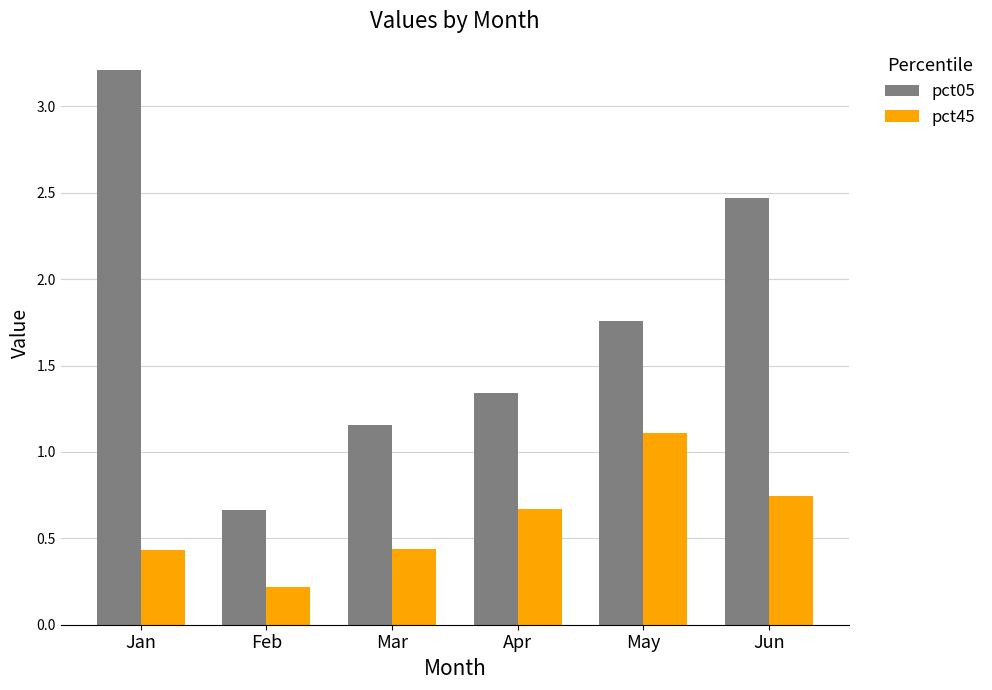

At Mar, list the series in order from smallest to largest.

pct45, pct05